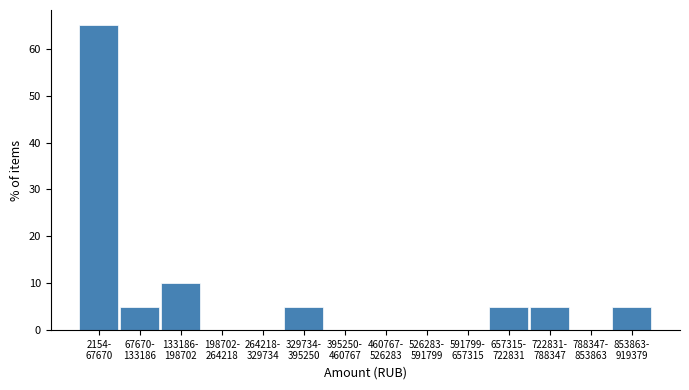

What is the sum of all values?

100